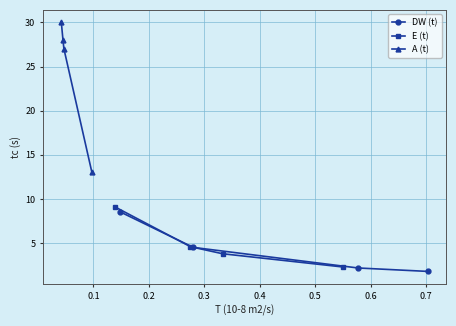

What is the value of the DW (t) point at the 4th from the left?

1.8